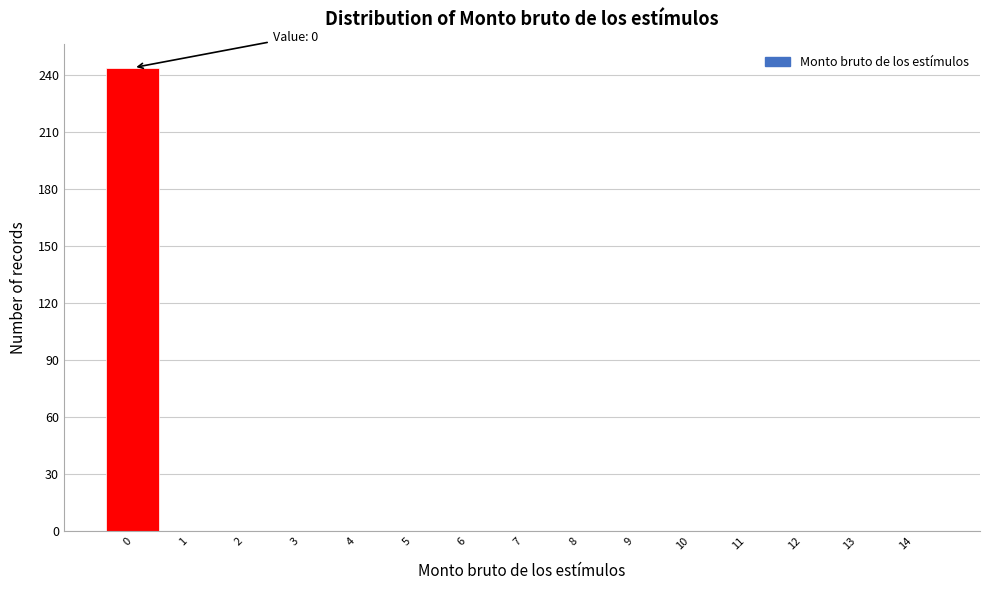

Reading right to left, what are all the values shown in this chart?

14=0	13=0	12=0	11=0	10=0	9=0	8=0	7=0	6=0	5=0	4=0	3=0	2=0	1=0	0=244